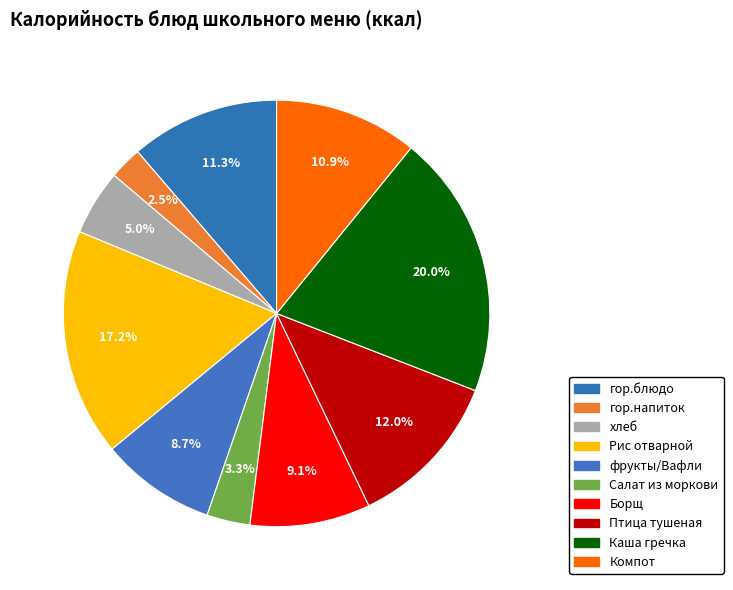

Combined, what portion of the pie is Компот and гор.блюдо?

22.2%